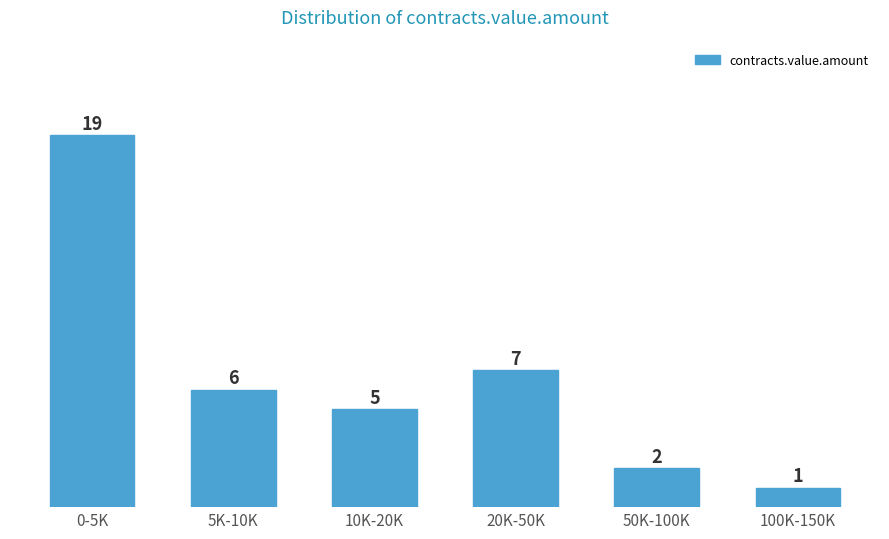

Reading left to right, what are all the values shown in this chart?

0-5K=19	5K-10K=6	10K-20K=5	20K-50K=7	50K-100K=2	100K-150K=1